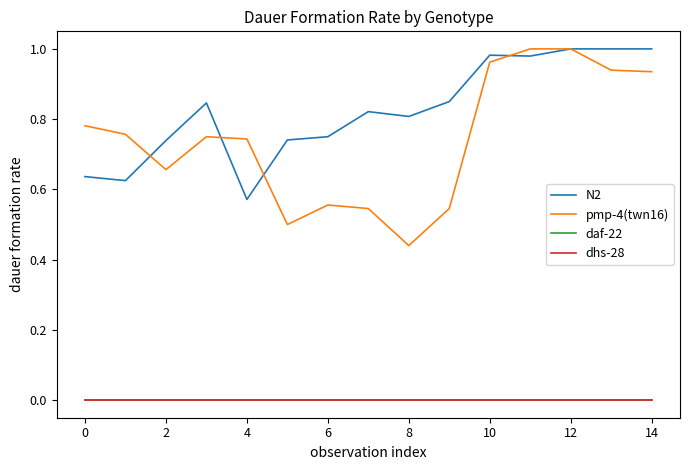

Which label corresponds to the largest value in the chart?

12